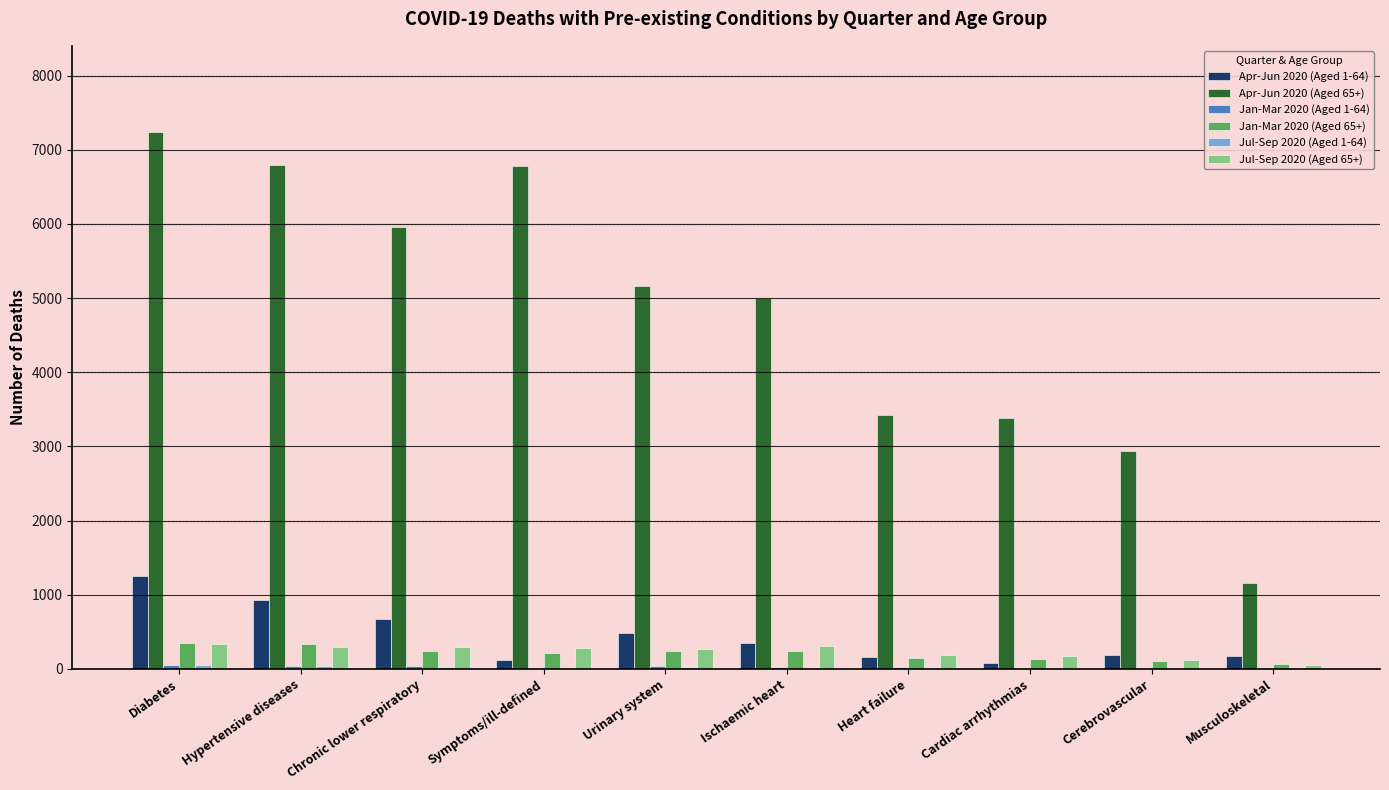

Does the chart contain stacked bars?

No